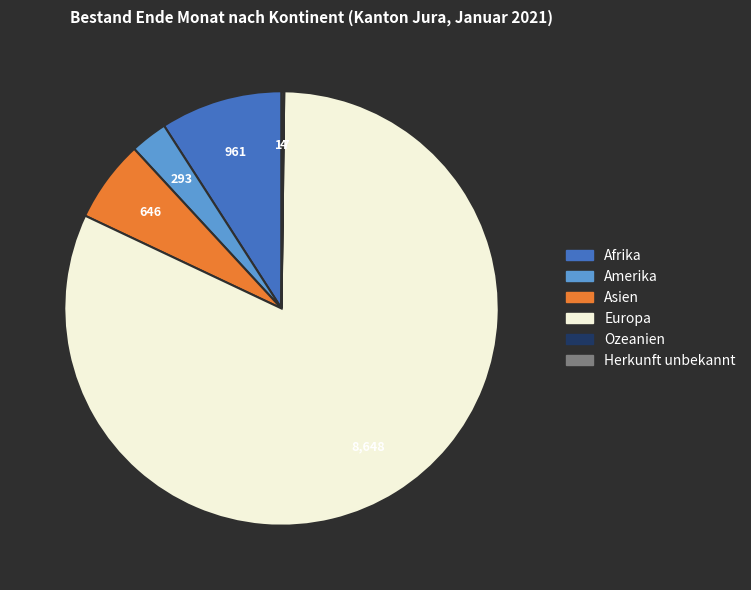

Does any single category account for the majority?

Yes